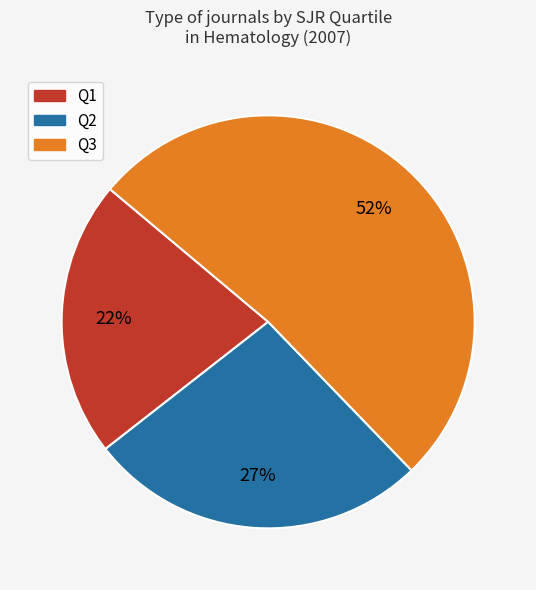

To the nearest percent, what is the average slice percentage?

33%